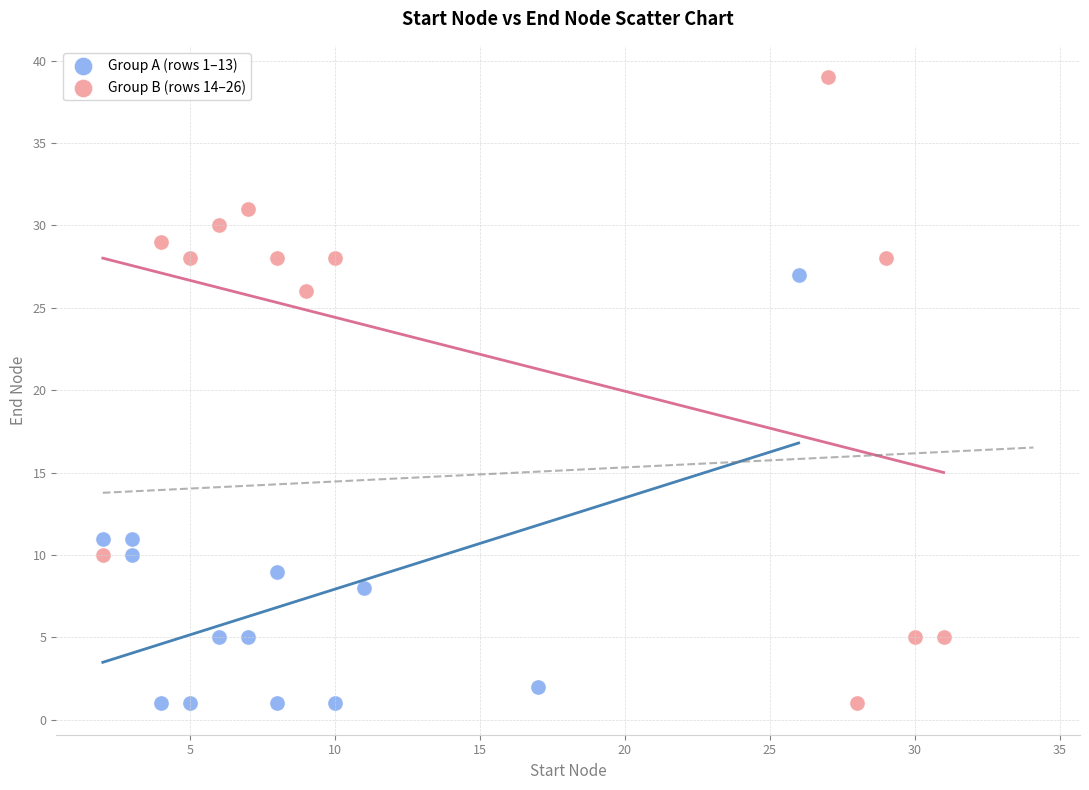

Which series reaches the maximum Y coordinate?

Group B (rows 14–26)